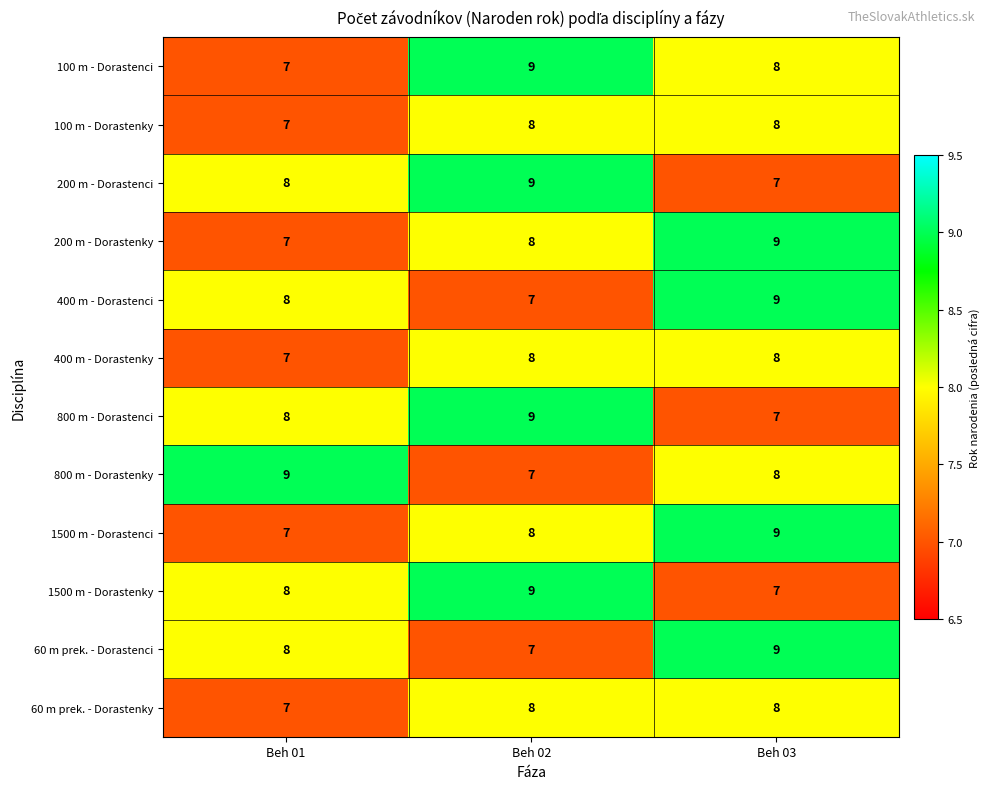

Count the 60 m prek. - Dorastenci values in the range 7 to 9.

3